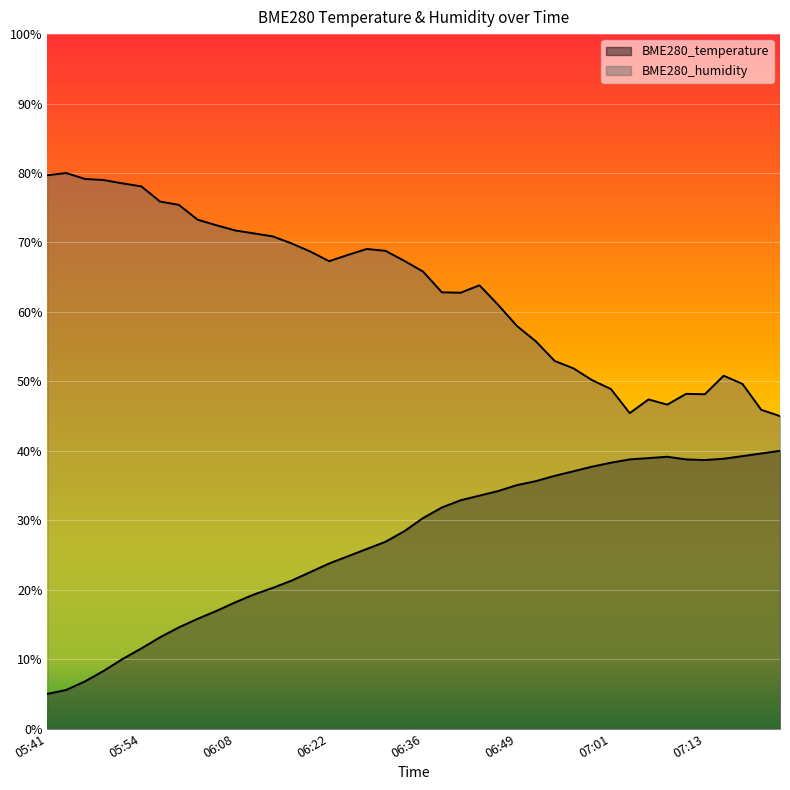

What is the label of the 12th point from the left?

06:11